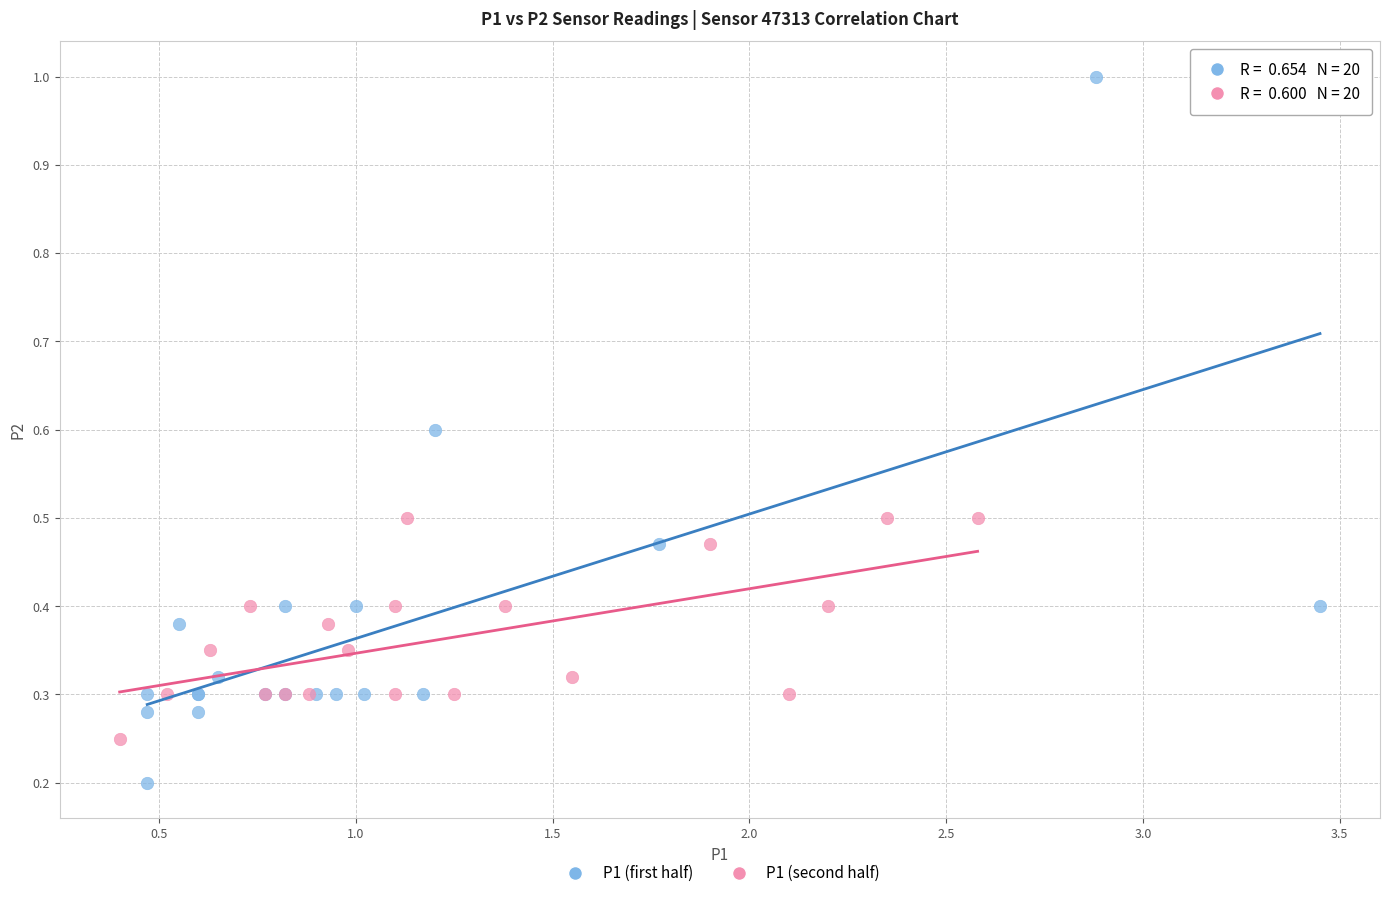

Which series reaches the minimum Y coordinate?

P1 (first half)